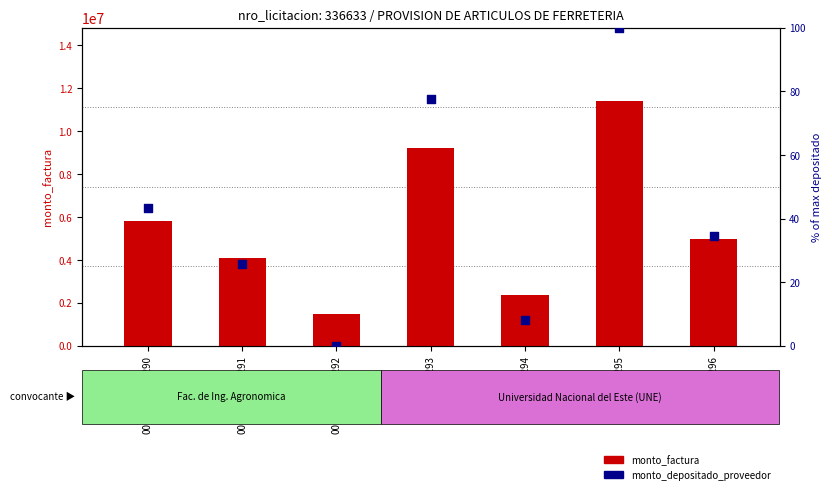

Which series has the largest Y range (max minus min)?

monto_factura